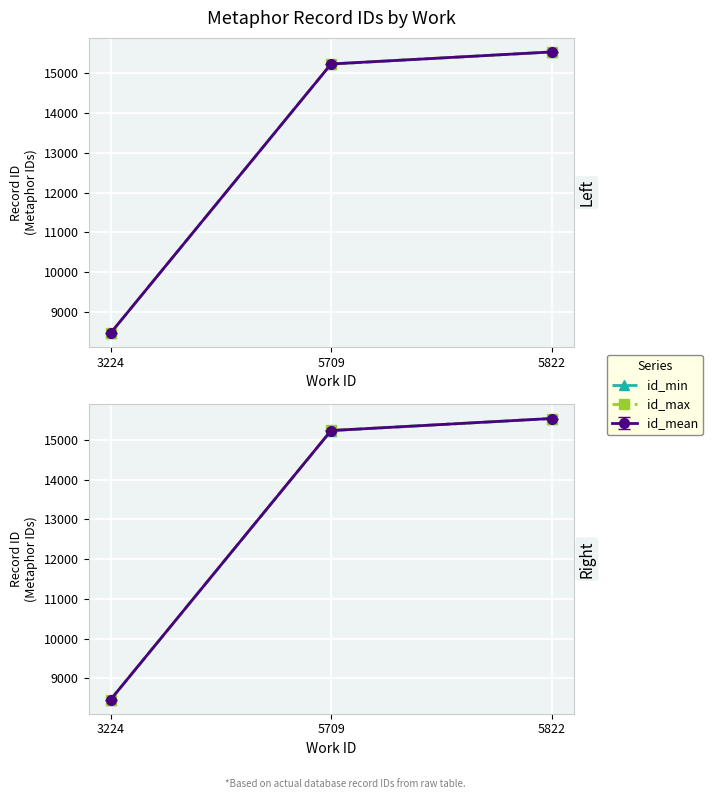

What is the total value across all series at 3224?

16934